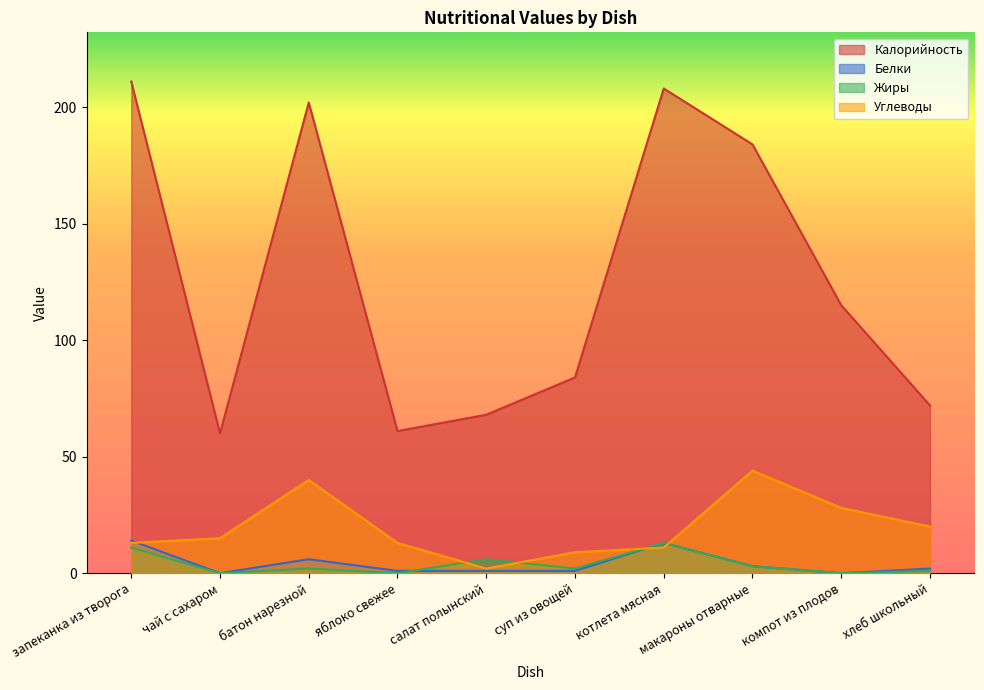

What is the spread (max minus min) of values at батон нарезной?

200